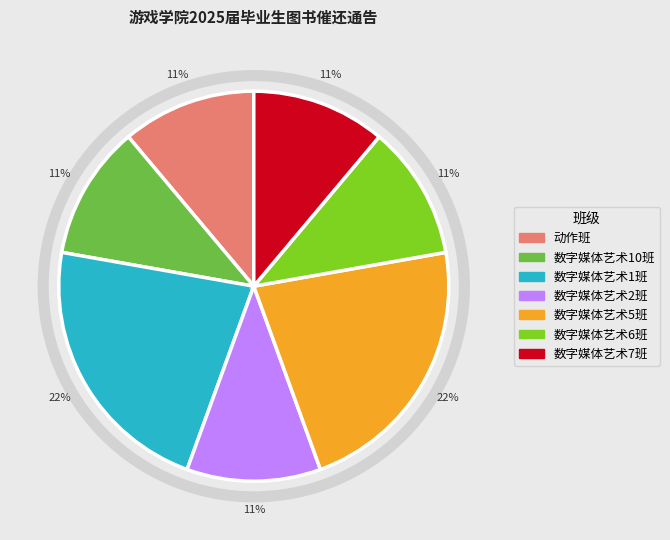

To the nearest percent, what is the difference between the largest and smallest slice percentages?

11%